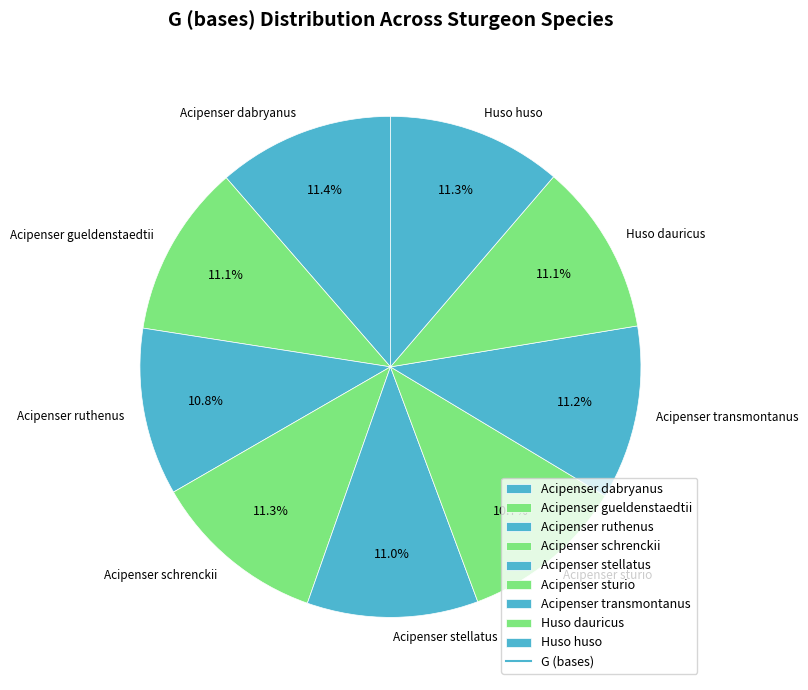

What is the ratio of the value at Acipenser sturio to the value at Huso dauricus?

1.0